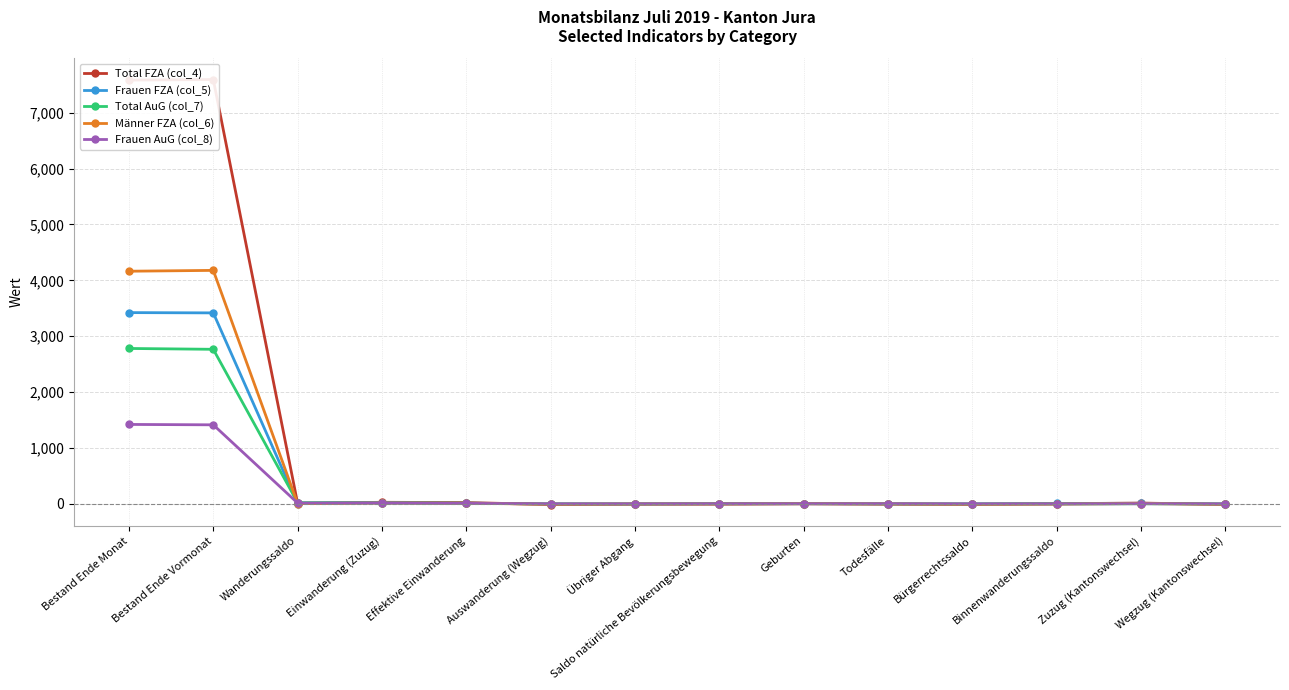

How many lines are shown in the chart?

5